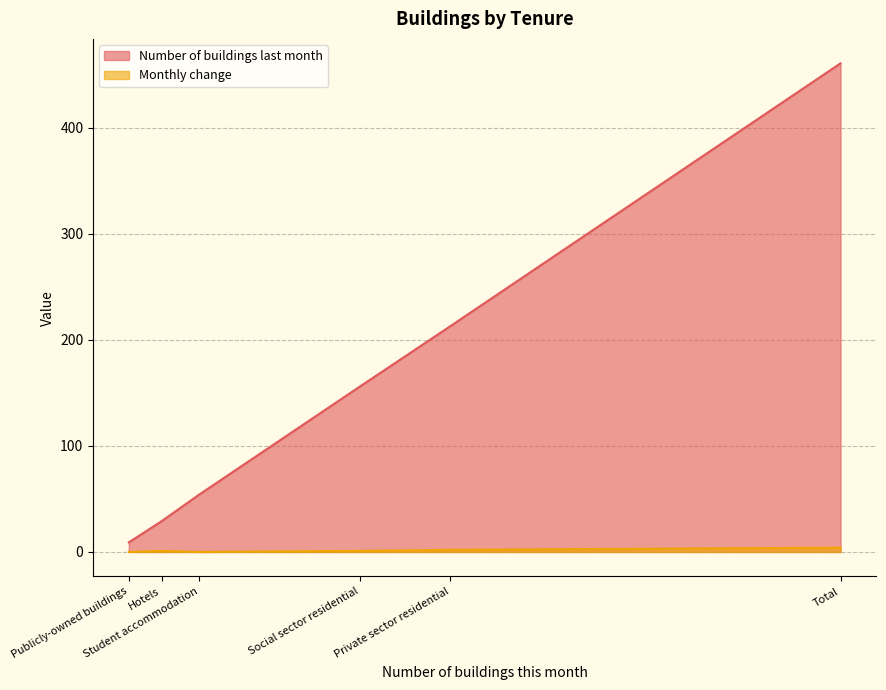

At which category does Number of buildings last month reach its first local valley?

Publicly-owned buildings